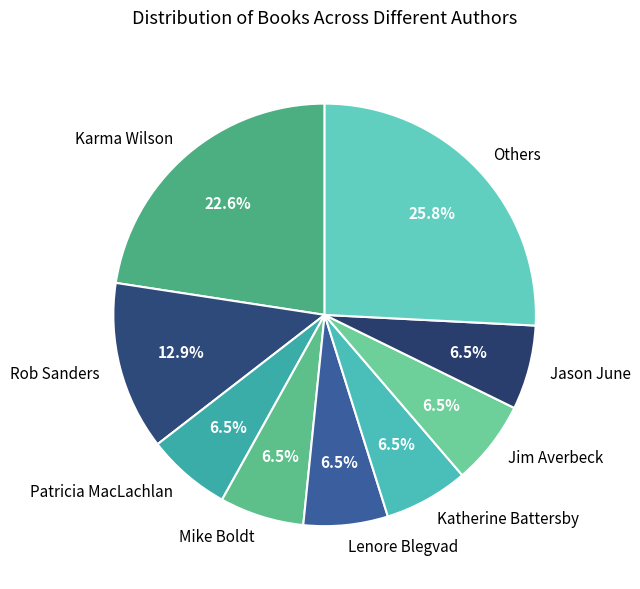

How much of the chart is everything except Mike Boldt?

93.5%